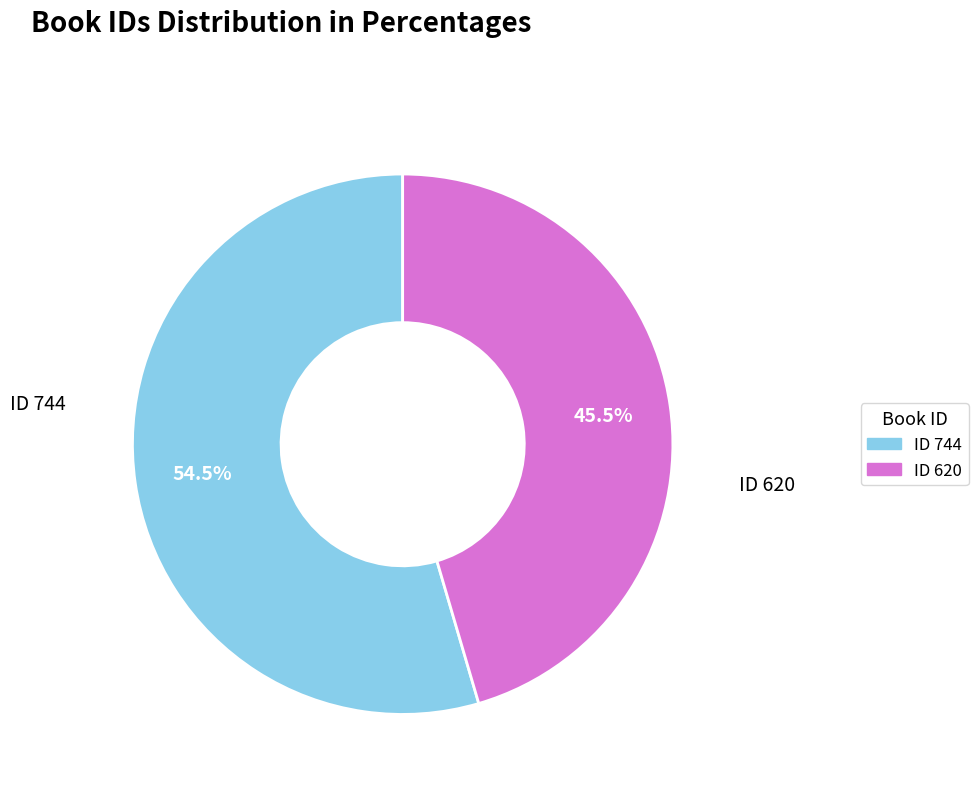

Is there any slice that represents more than half of the pie?

Yes